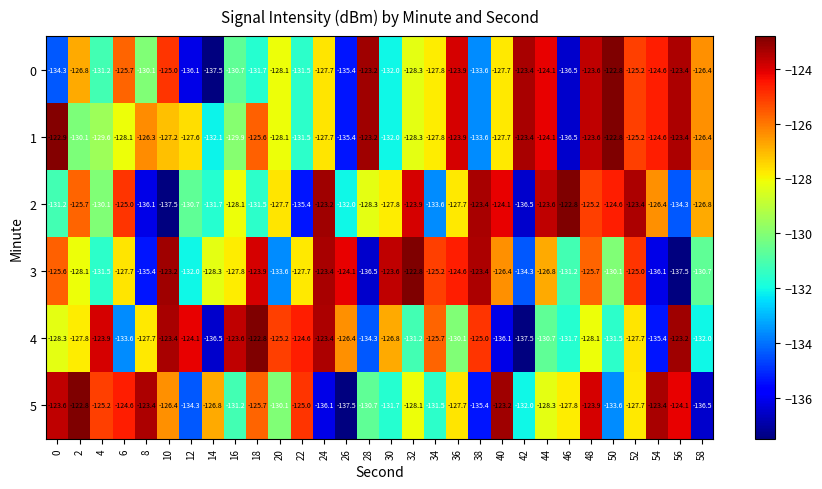

Where is 3 nearest to the value -130?

50